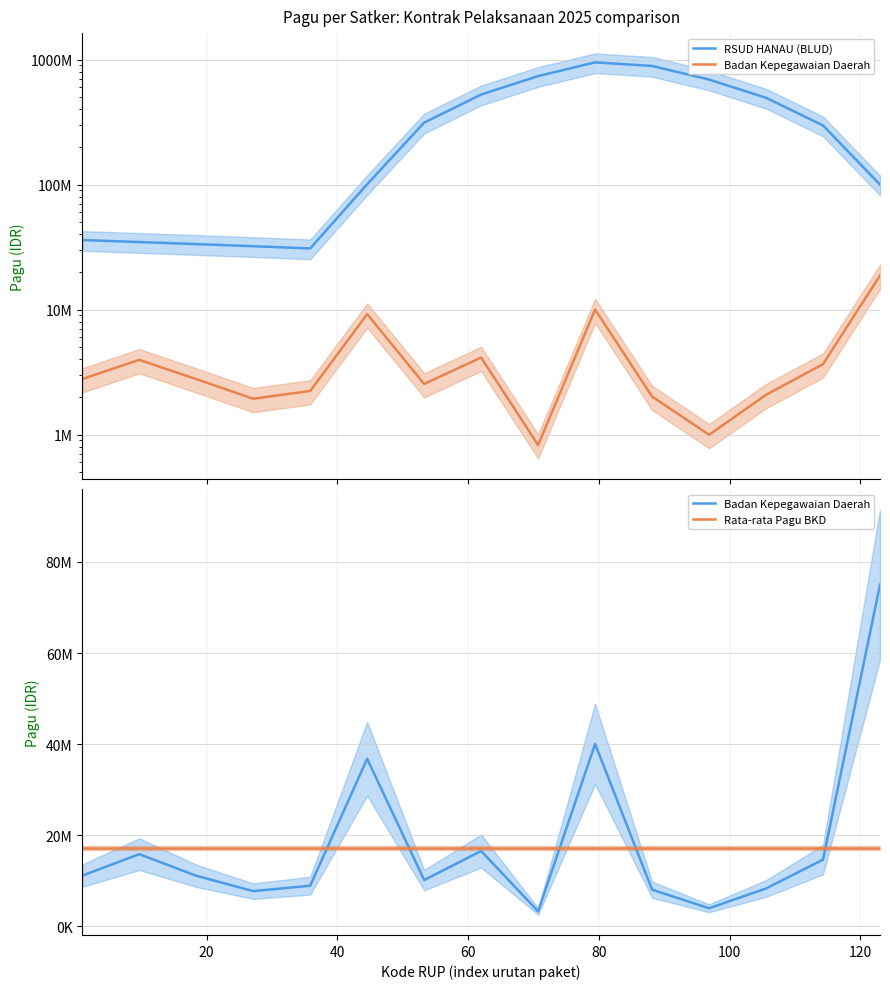

Is the value of Rata-rata Pagu BKD at 120 greater than the value of RSUD HANAU (BLUD) at 11?

No